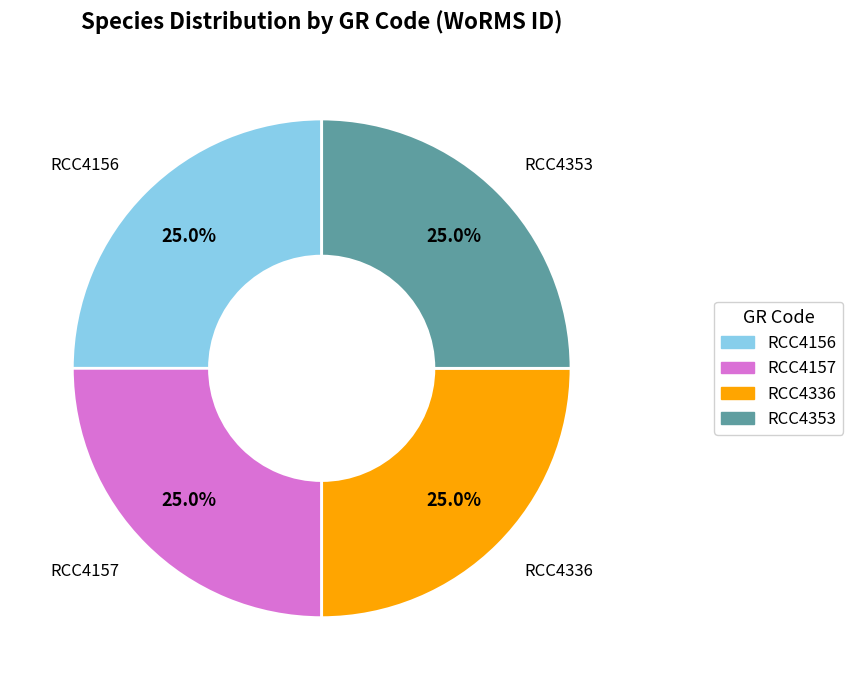

Does RCC4353 account for over 50% of the chart?

No